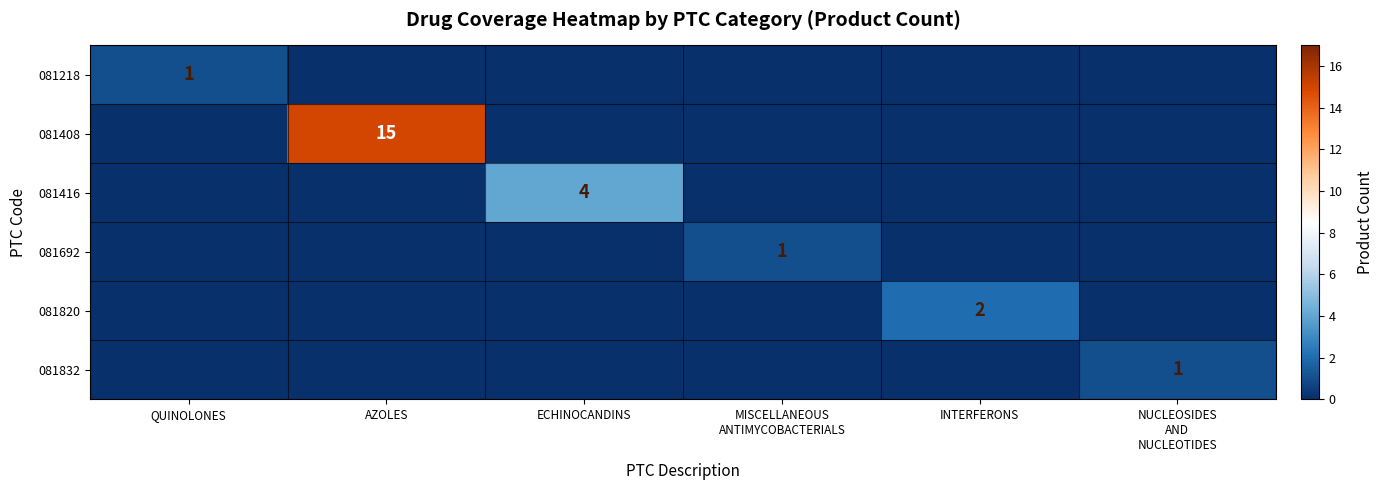

True or false: 081416 has a value of 4 at ECHINOCANDINS.

True